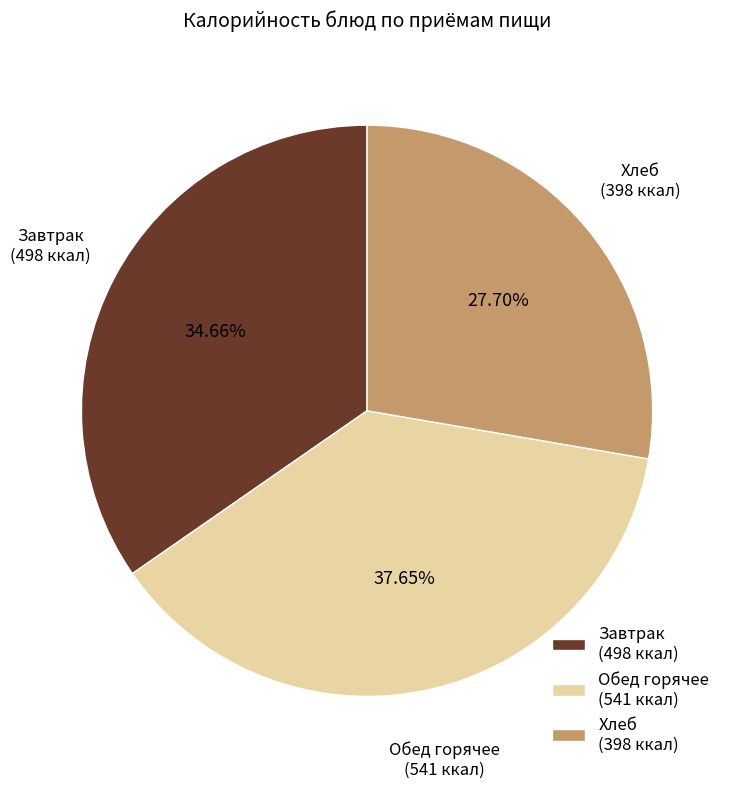

What is the ratio of the value at Завтрак (498 ккал) to the value at Обед горячее (541 ккал)?

0.9